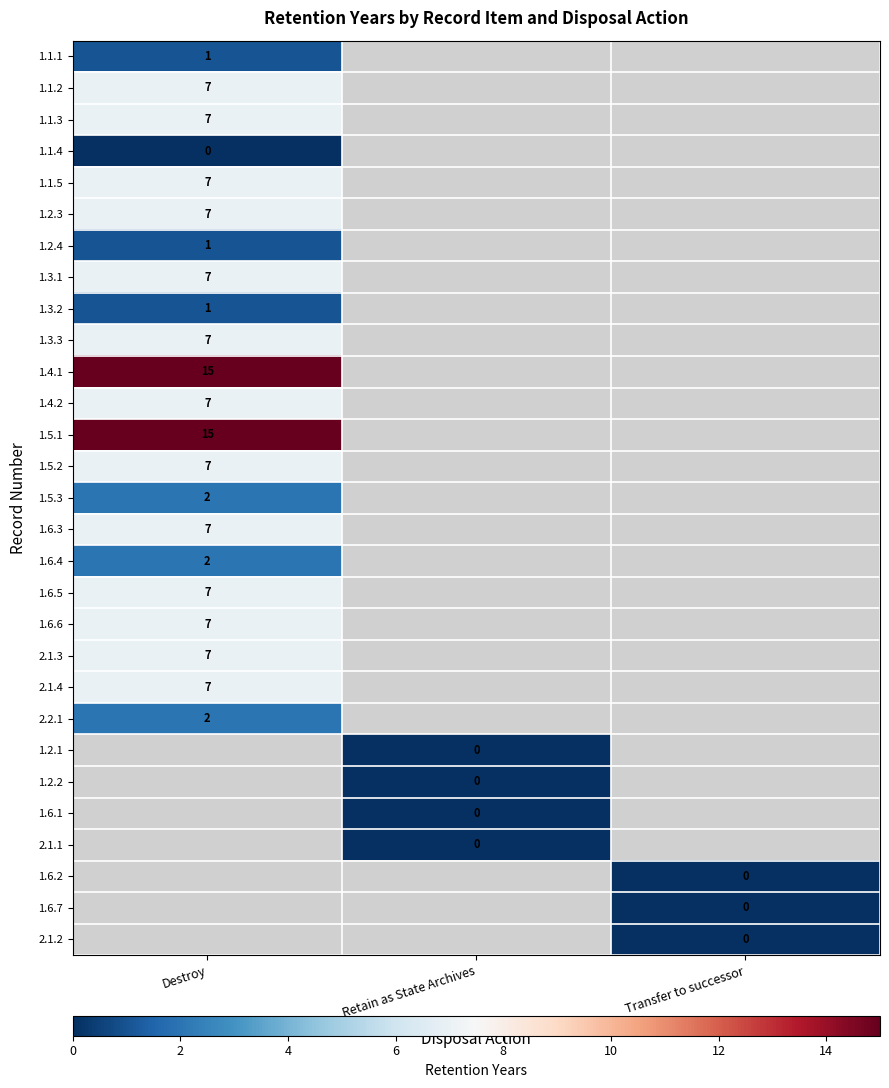

At how many categories does at least one series exceed 12?

1